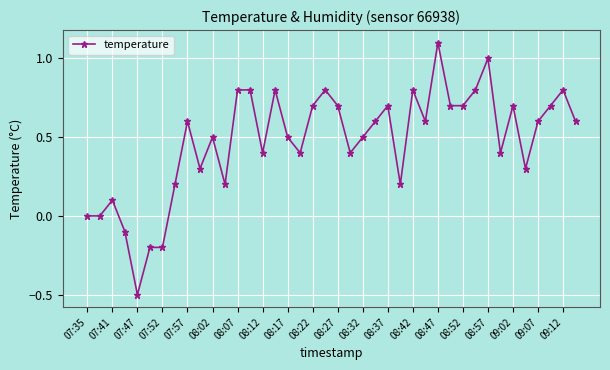

What is the difference between the second highest and minimum values?

1.5